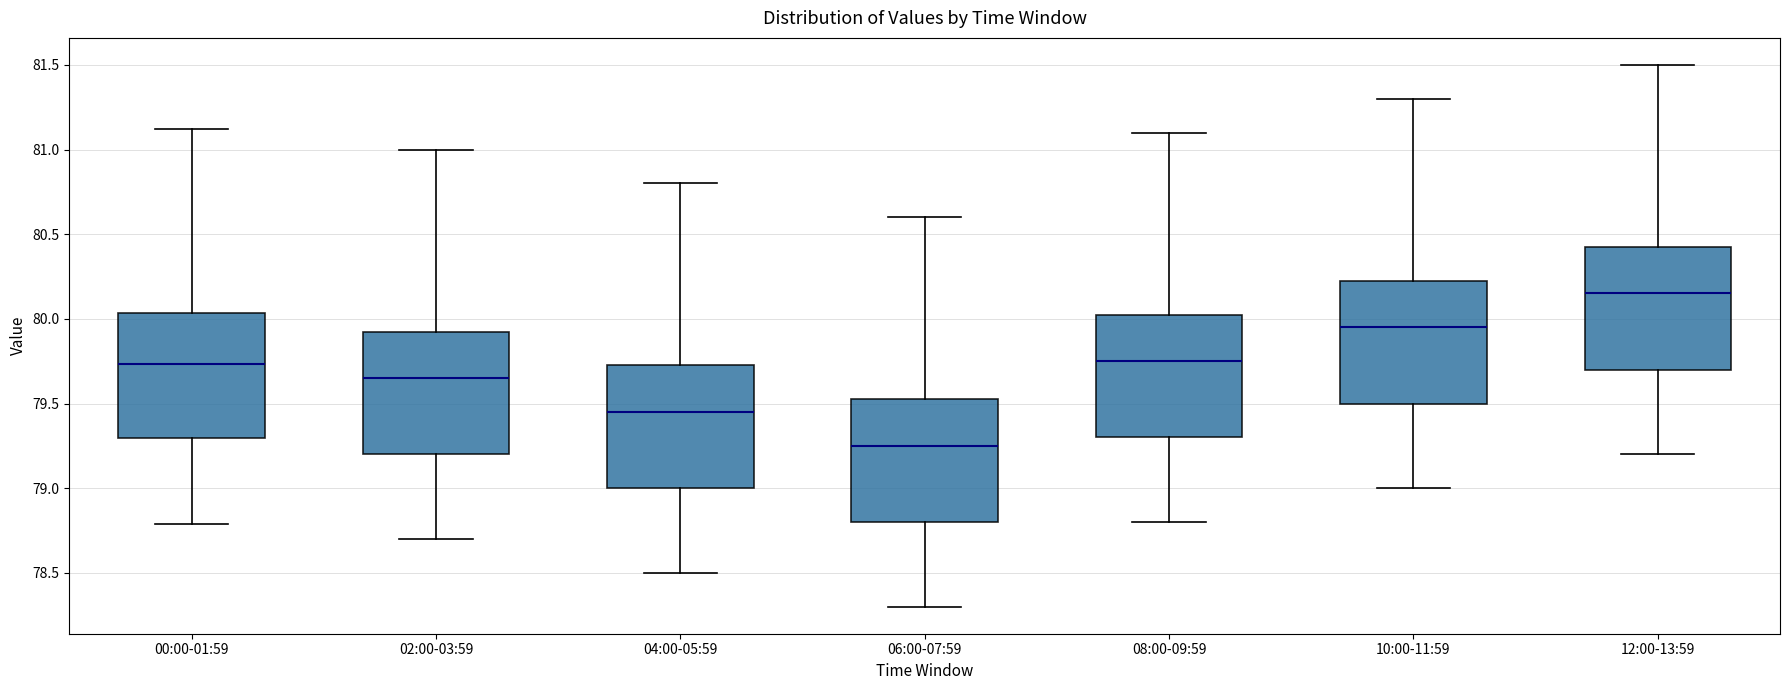

Which box's median line is the highest?

12:00-13:59